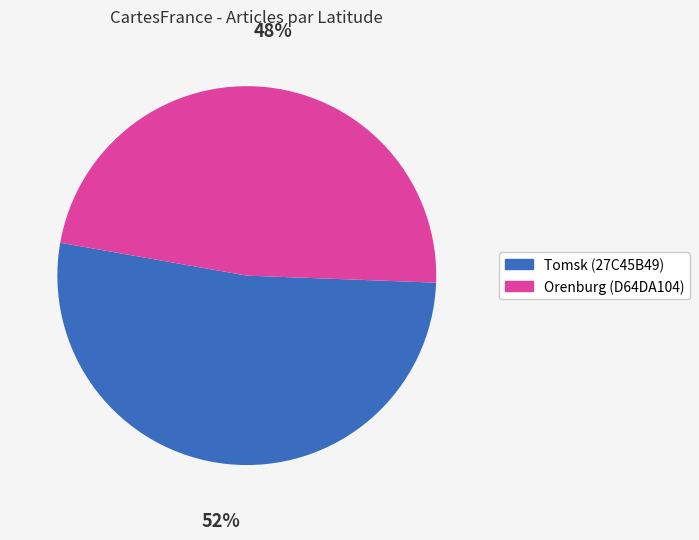

To the nearest percent, what percentage of the pie is Orenburg (D64DA104)?

48%